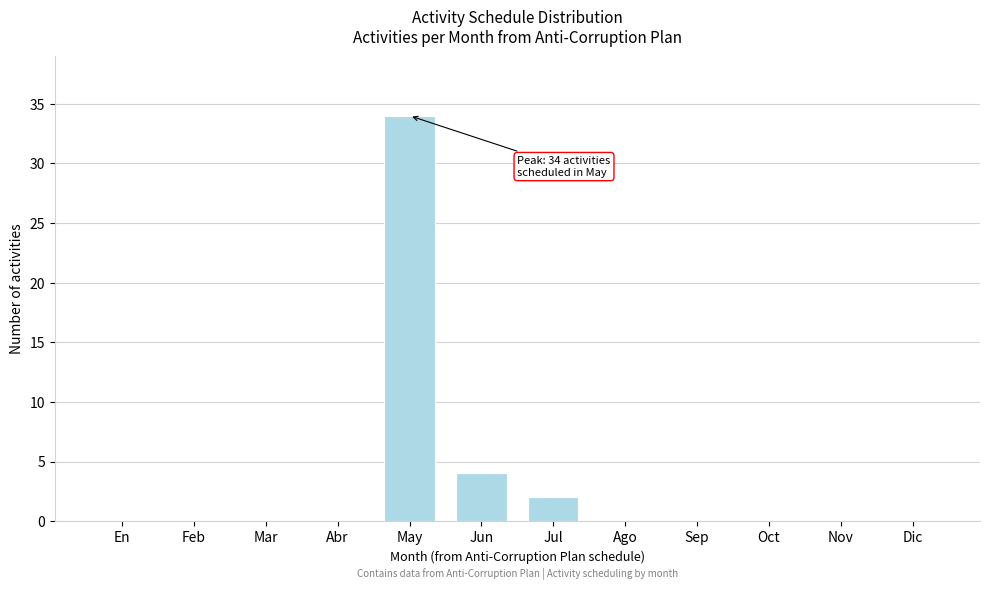

Reading right to left, what are all the values shown in this chart?

Dic=0	Nov=0	Oct=0	Sep=0	Ago=0	Jul=2	Jun=4	May=34	Abr=0	Mar=0	Feb=0	En=0